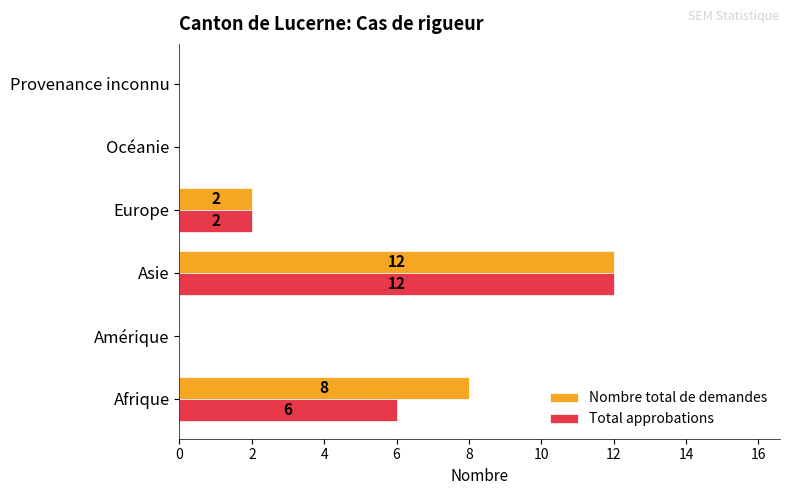

The Nombre total de demandes series shows 7 at Amérique. True or false?

False